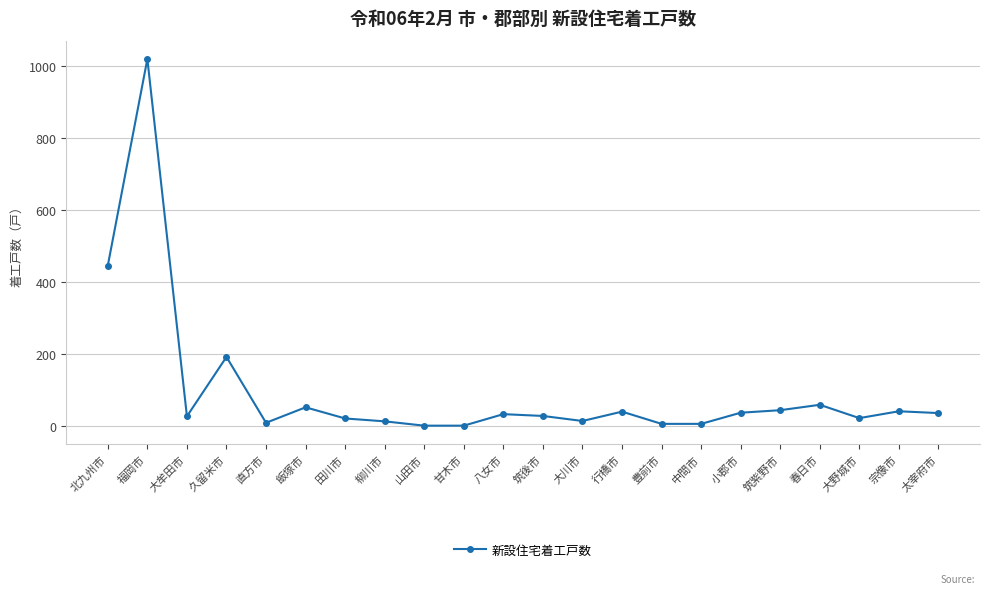

How many lines are shown in the chart?

1